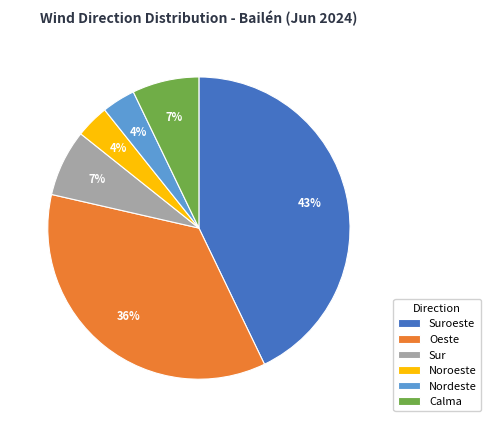

Do Oeste and Nordeste together represent more than half of the pie?

No